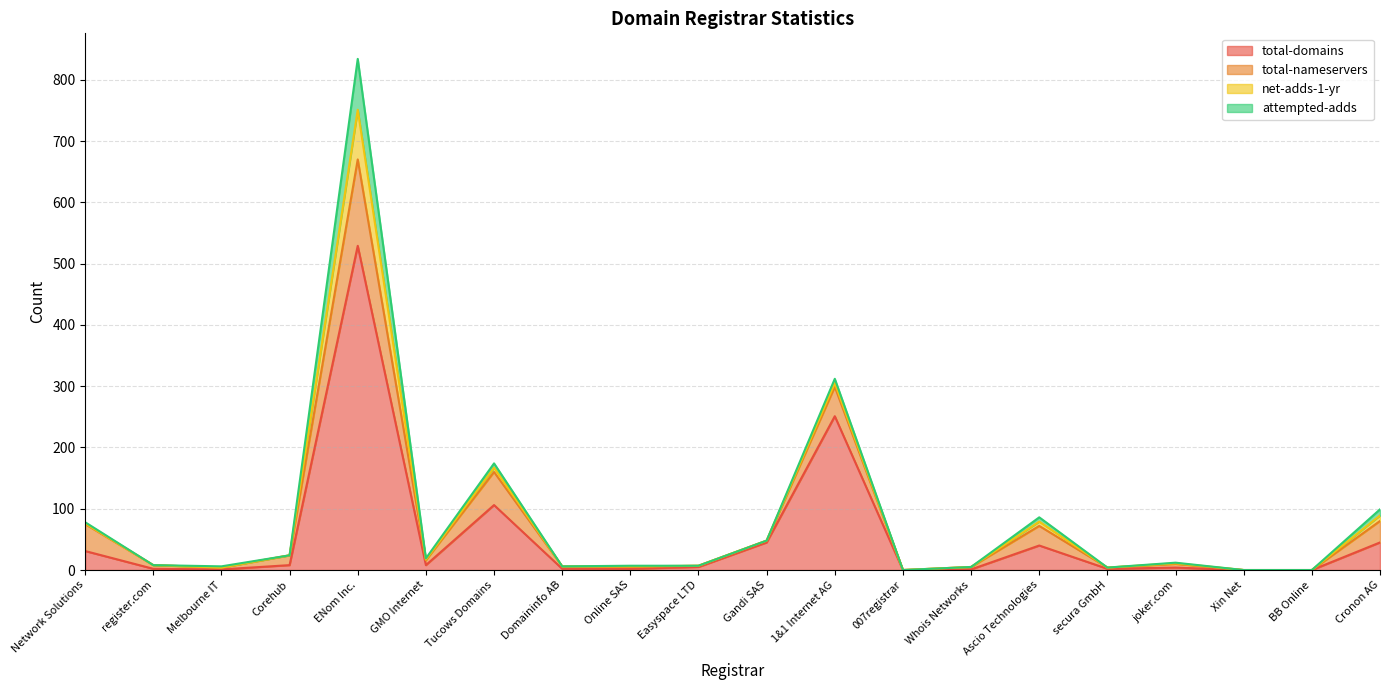

What is the value of the attempted-adds point at the 12th from the left?

7